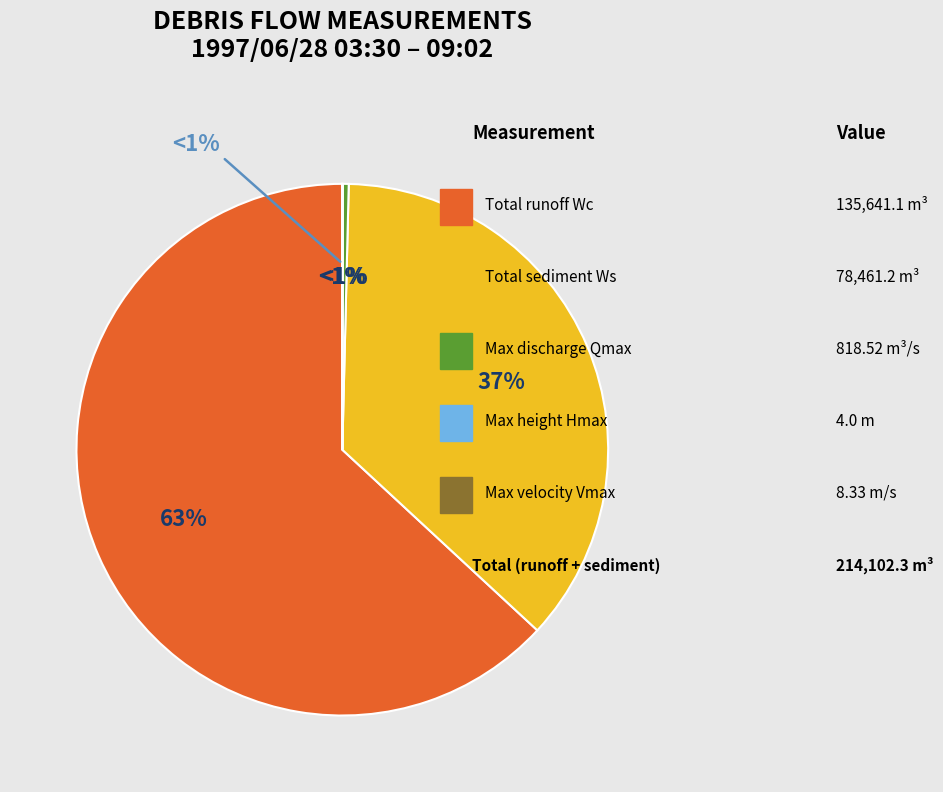

Is there any slice that represents more than half of the pie?

Yes